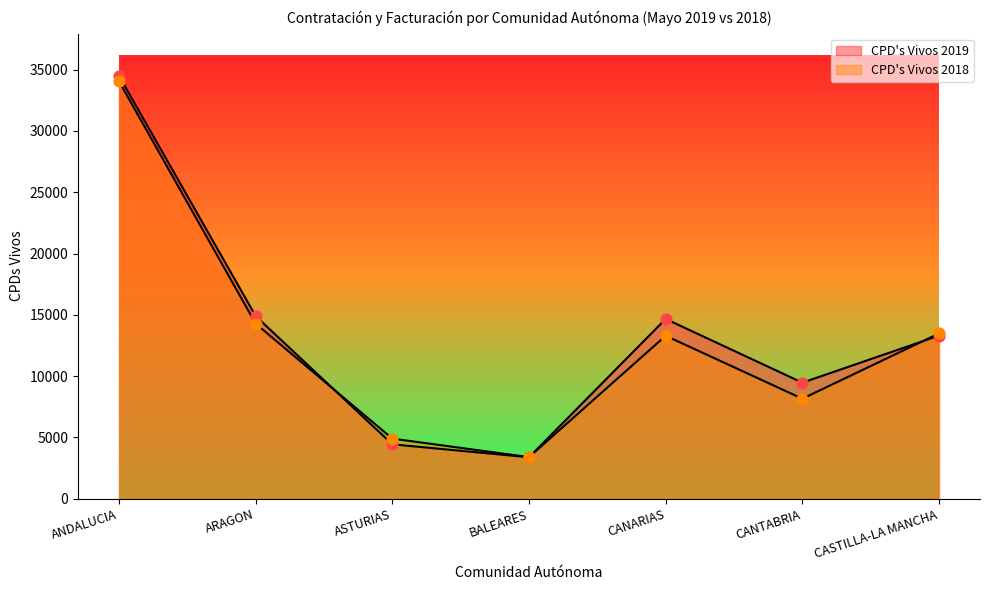

Which series contains the highest Y value?

CPD's Vivos 2019